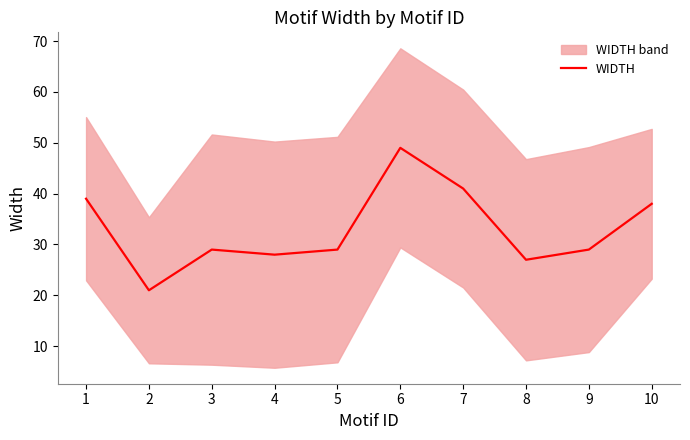

How many lines are shown in the chart?

1